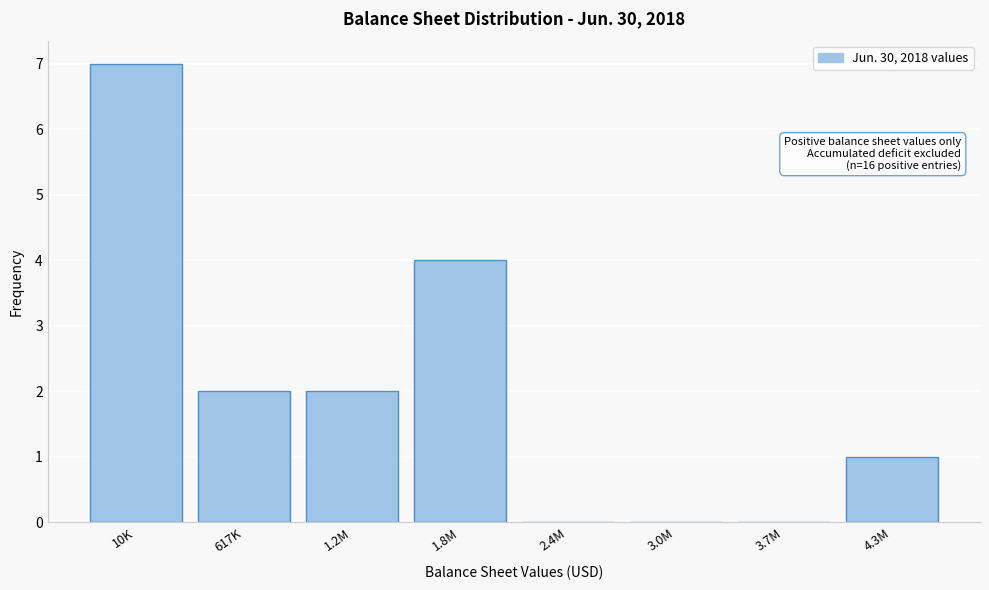

Reading left to right, what are all the values shown in this chart?

10K=7	617K=2	1.2M=2	1.8M=4	2.4M=0	3.0M=0	3.7M=0	4.3M=1